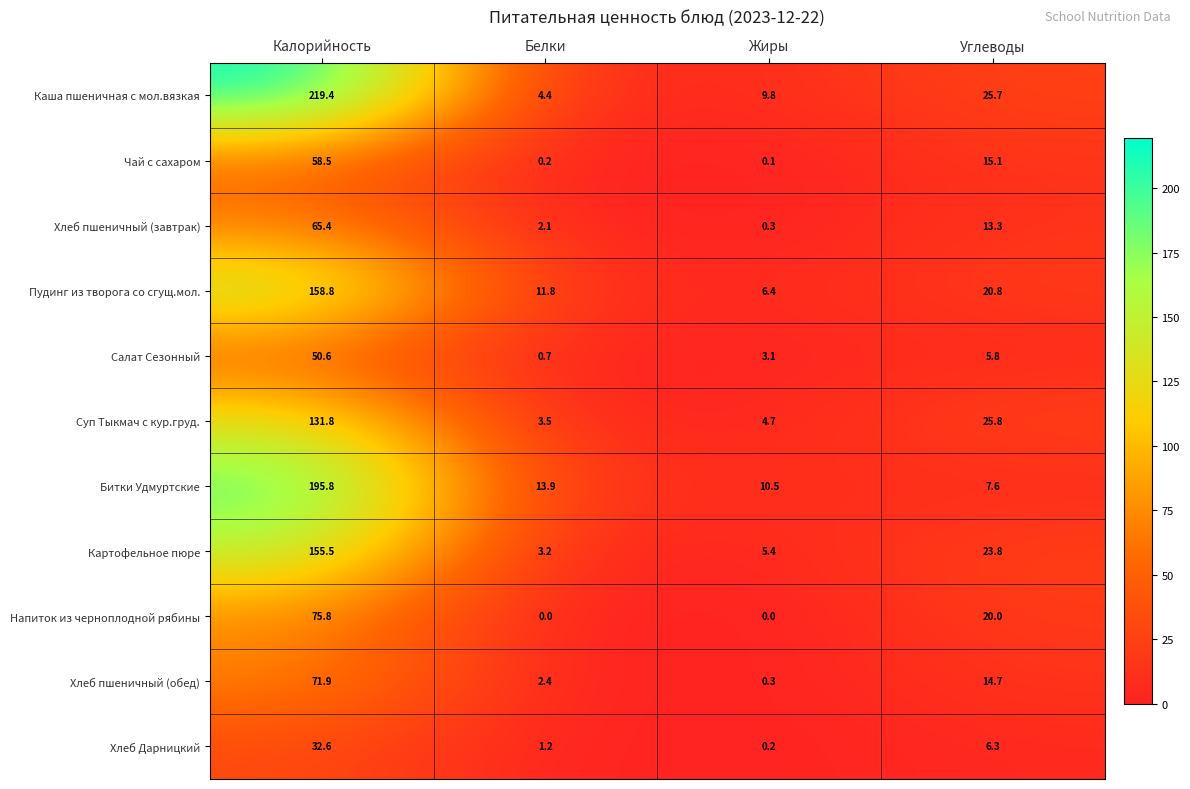

Which series has the largest total across all categories?

Каша пшеничная с мол.вязкая